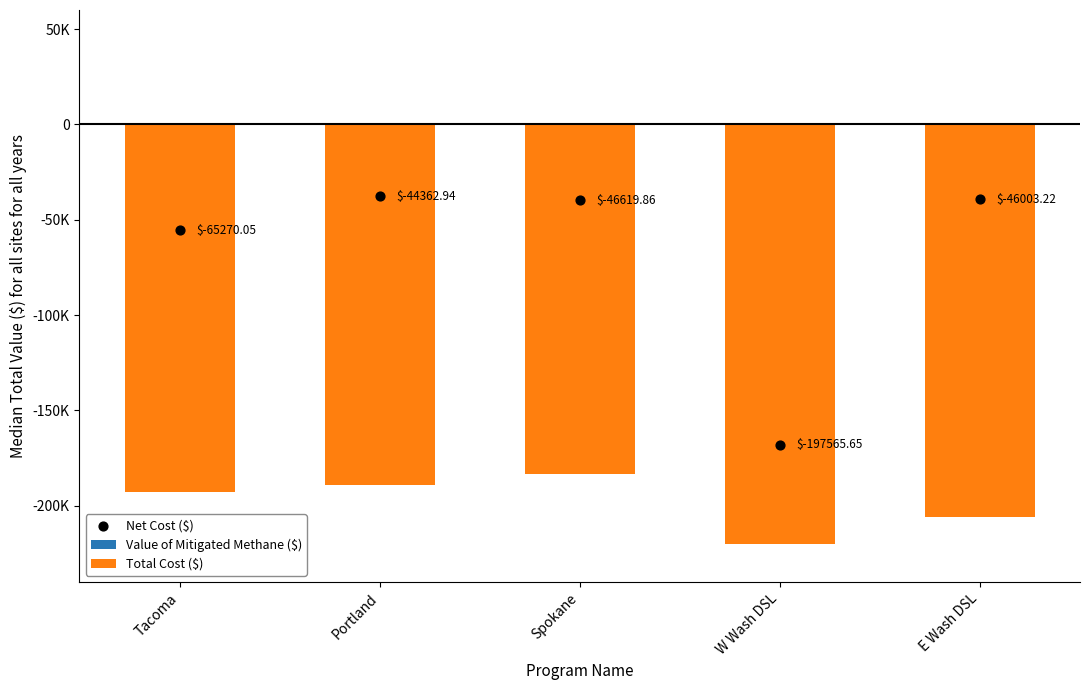

At how many categories does at least one series exceed -173190?

5